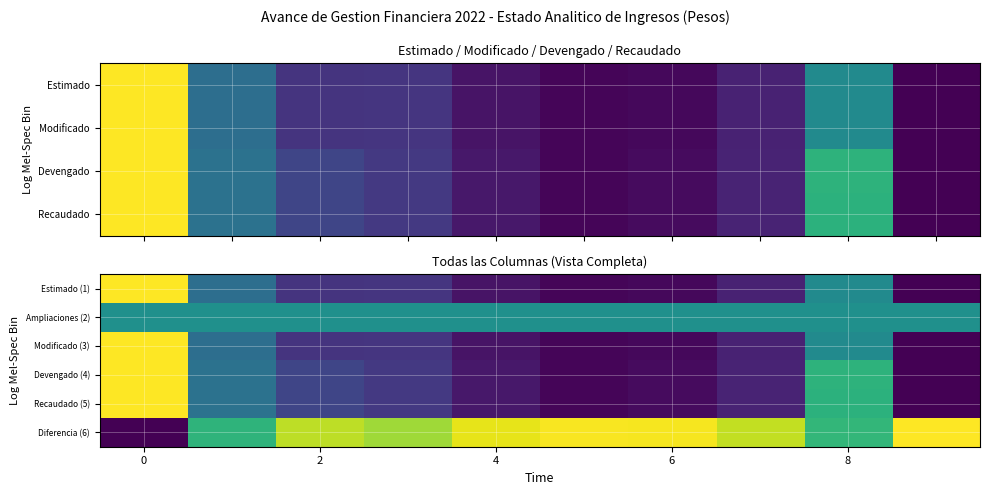

Reading right to left, list all the values displayed in this chart.

Estimado (1): 0.0	0.5	0.1	0.0	0.0	0.1	0.2	0.1	0.4	1.0
Ampliaciones (2): 0.5	0.5	0.5	0.5	0.5	0.5	0.5	0.5	0.5	0.5
Modificado (3): 0.0	0.5	0.1	0.0	0.0	0.1	0.2	0.1	0.4	1.0
Devengado (4): 0.0	0.6	0.1	0.0	0.0	0.1	0.2	0.2	0.4	1.0
Recaudado (5): 0.0	0.6	0.1	0.0	0.0	0.1	0.2	0.2	0.4	1.0
Diferencia (6): 1.0	0.7	0.9	1.0	1.0	1.0	0.9	0.9	0.7	0.0